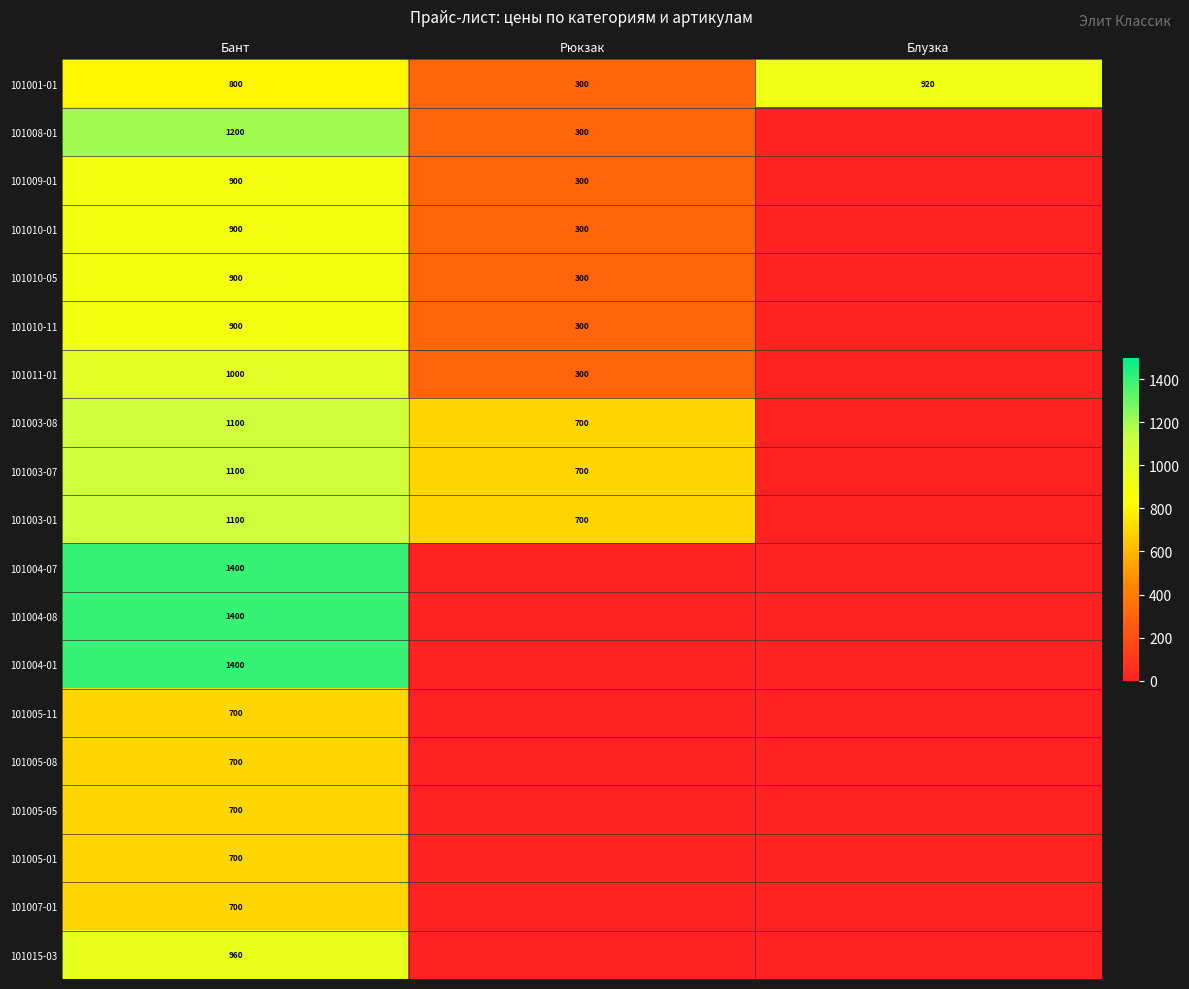

True or false: 101010-01 has a value of 300 at Рюкзак.

True